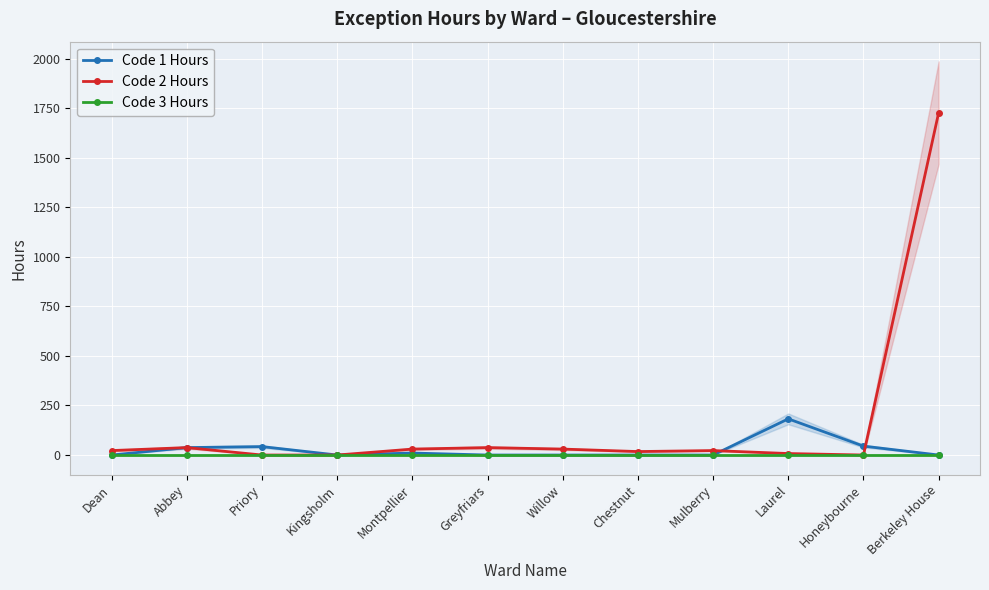

What is the greatest value displayed?

1727.5